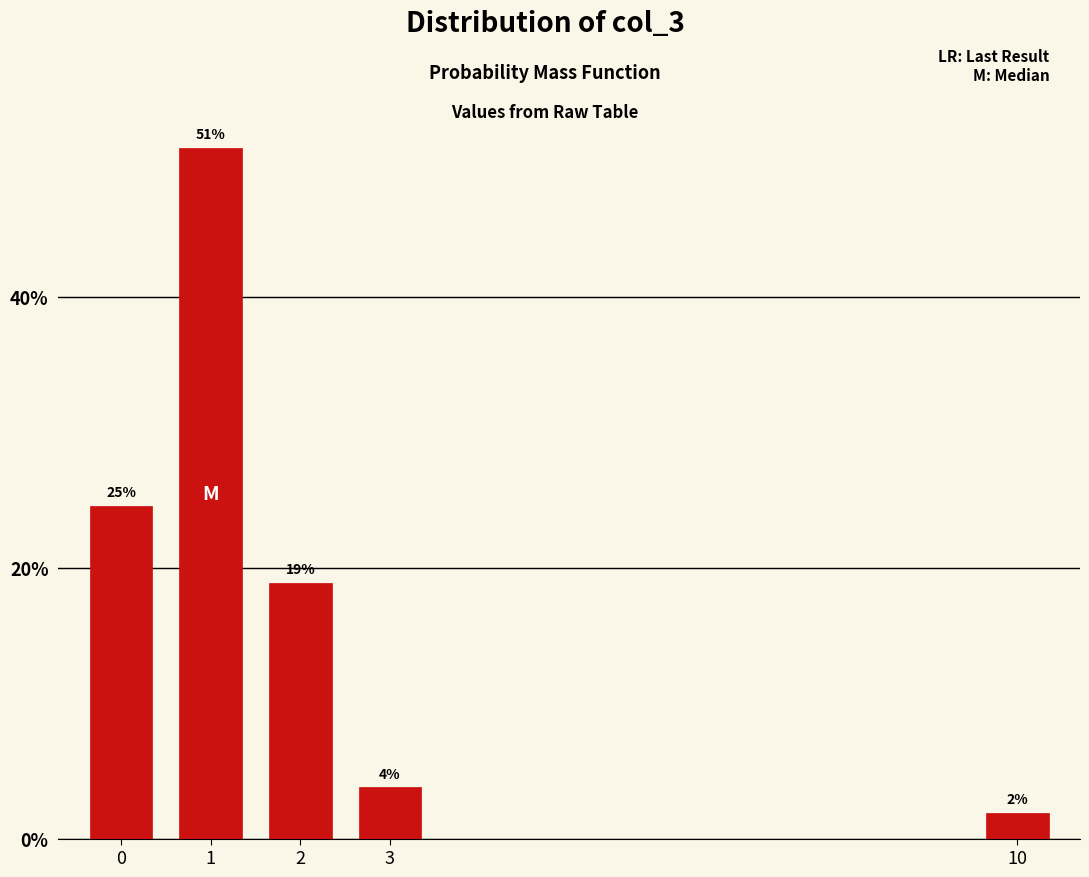

Are the bars horizontal?

No